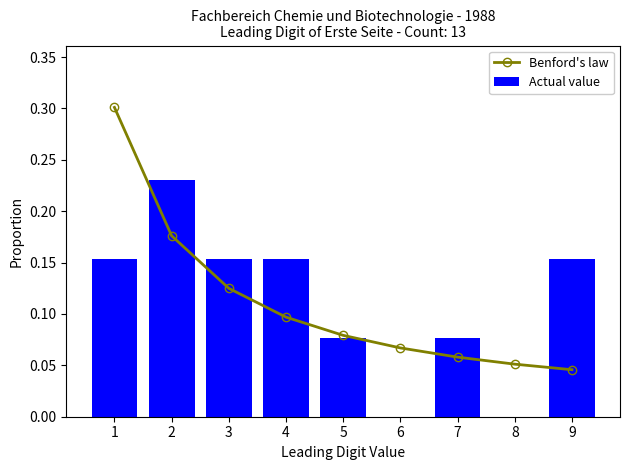

Which series has the largest total across all categories?

Benford's law